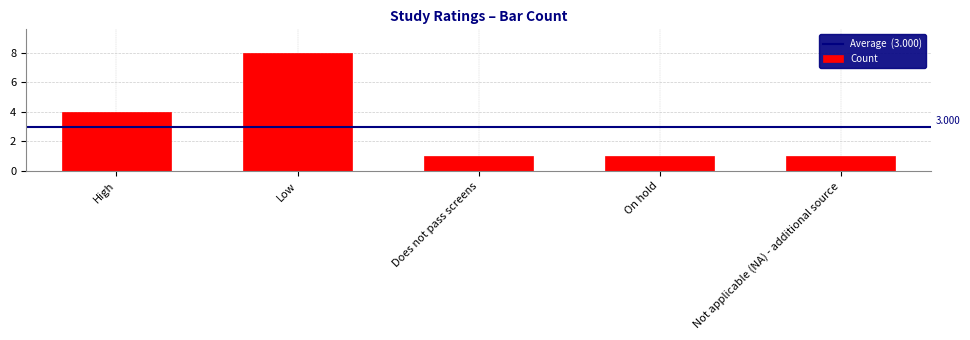

At which category does the chart reach its peak across all series?

Low